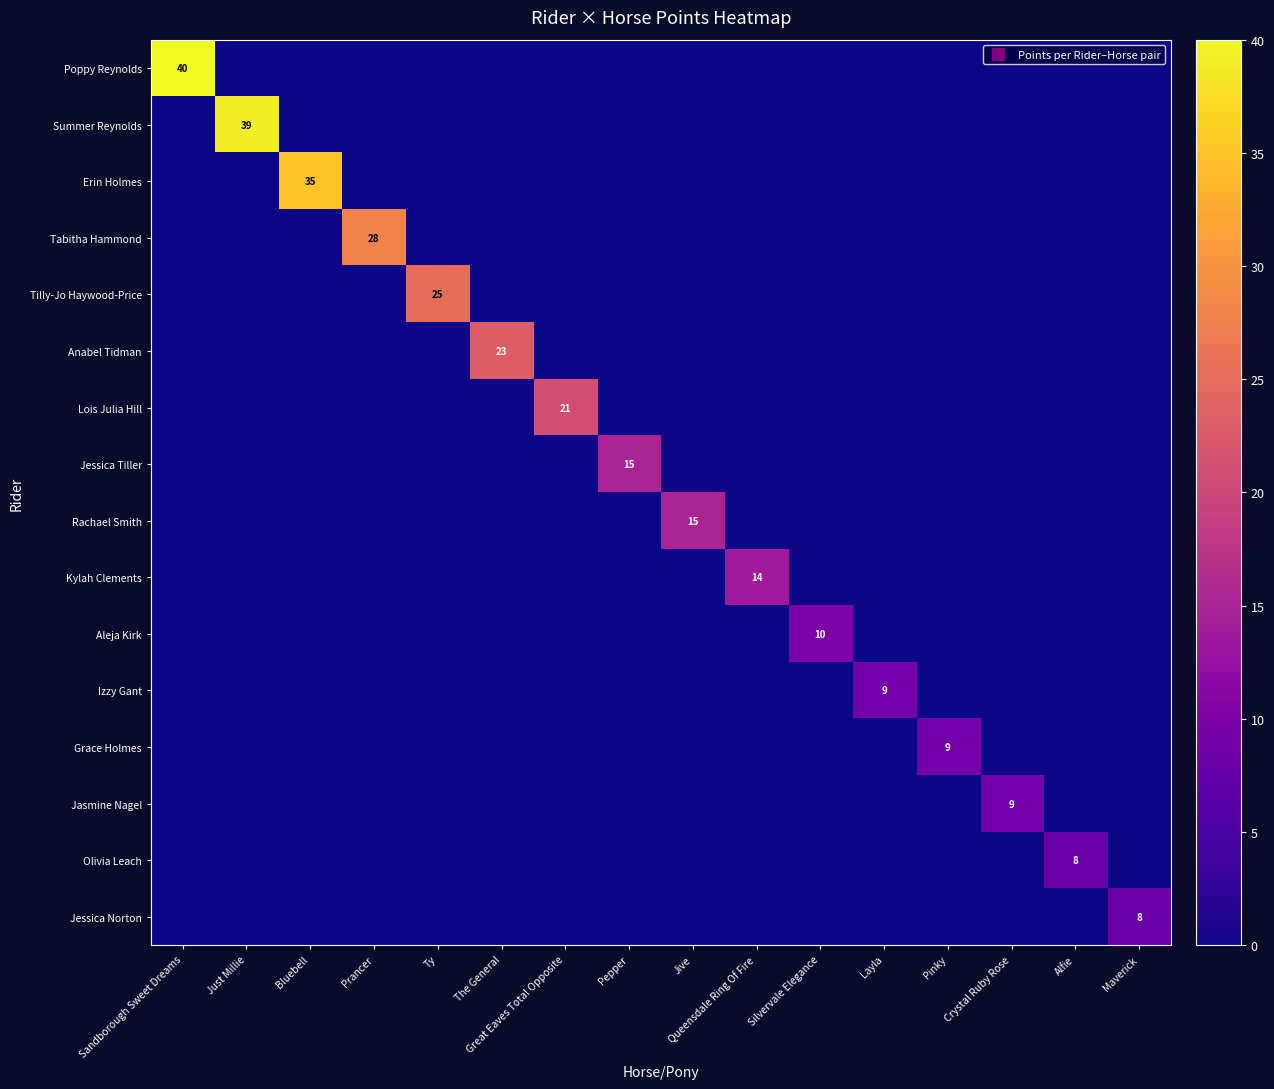

The Poppy Reynolds series shows 18 at Maverick. True or false?

False